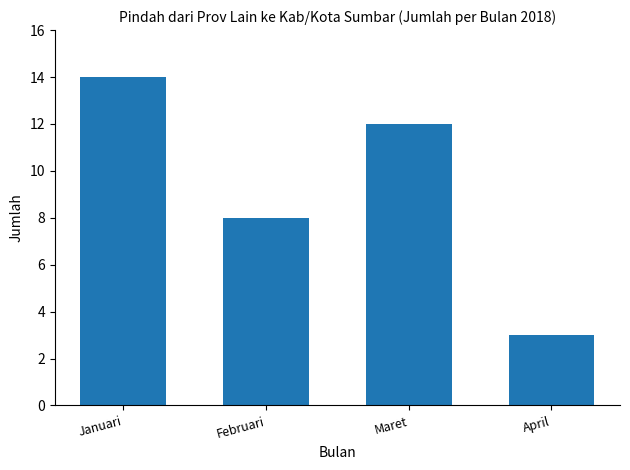

What is the label of the 4th bar from the right?

Januari